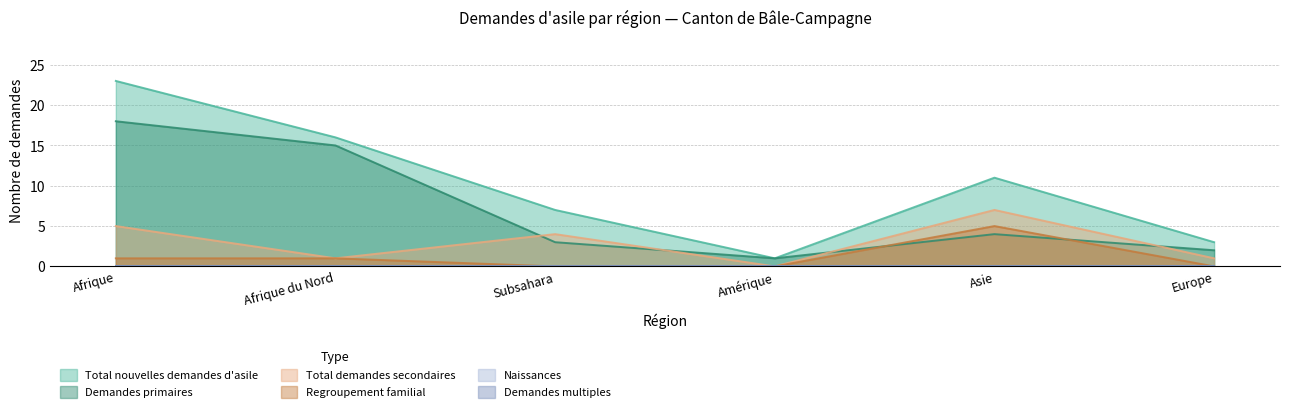

What is the sum of the Demandes primaires values at Subsahara and Afrique?

21